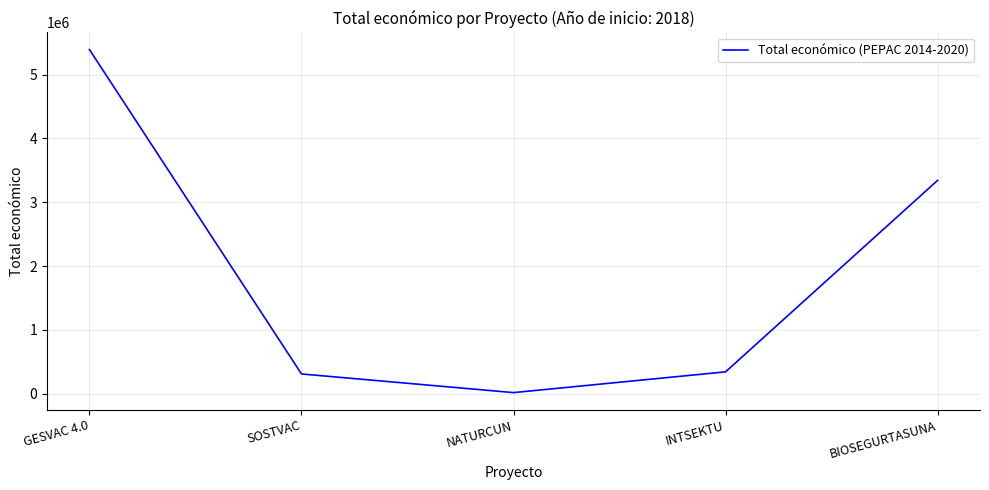

What is the difference between the maximum and minimum values?

5371120